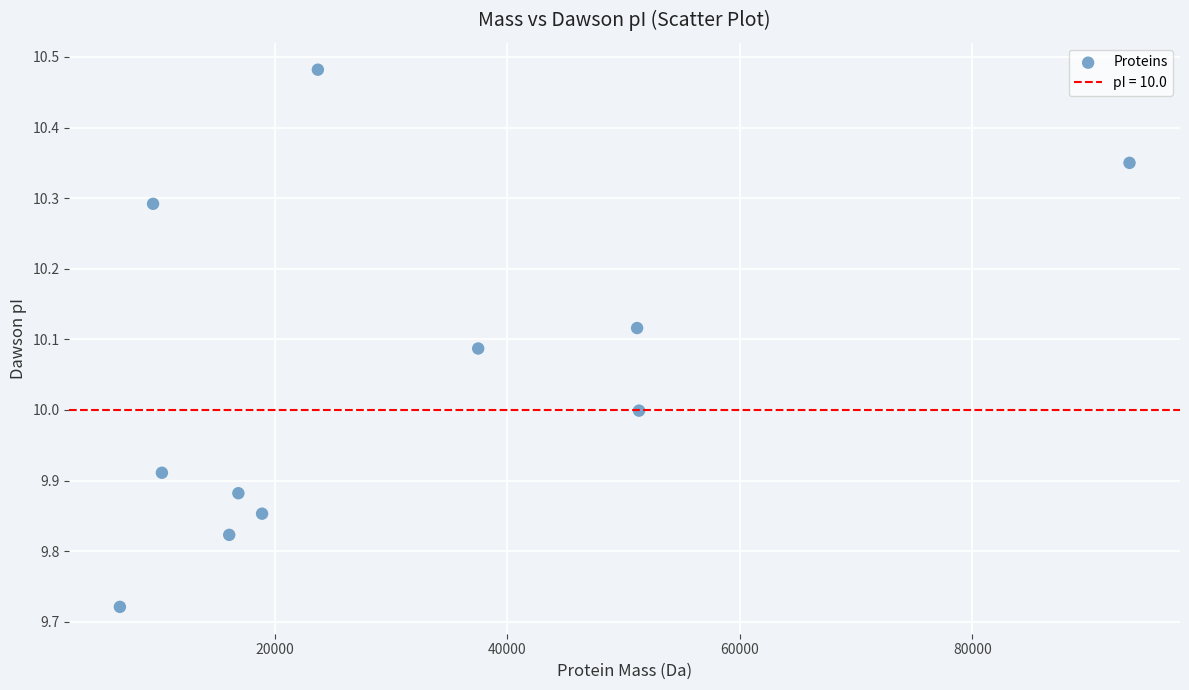

What is the range of Y values (max minus min)?

0.8